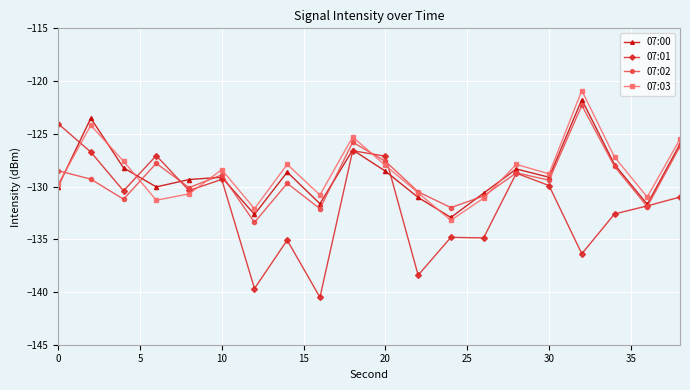

What is the value of the 07:02 point at the 4th from the left?

-127.8